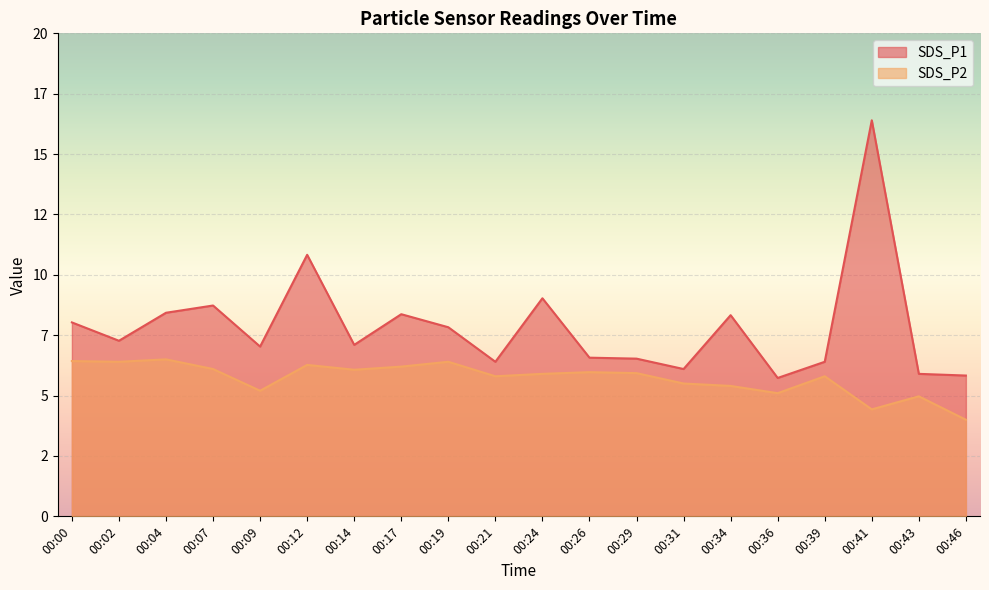

At which category does SDS_P2 reach its first local peak?

00:04